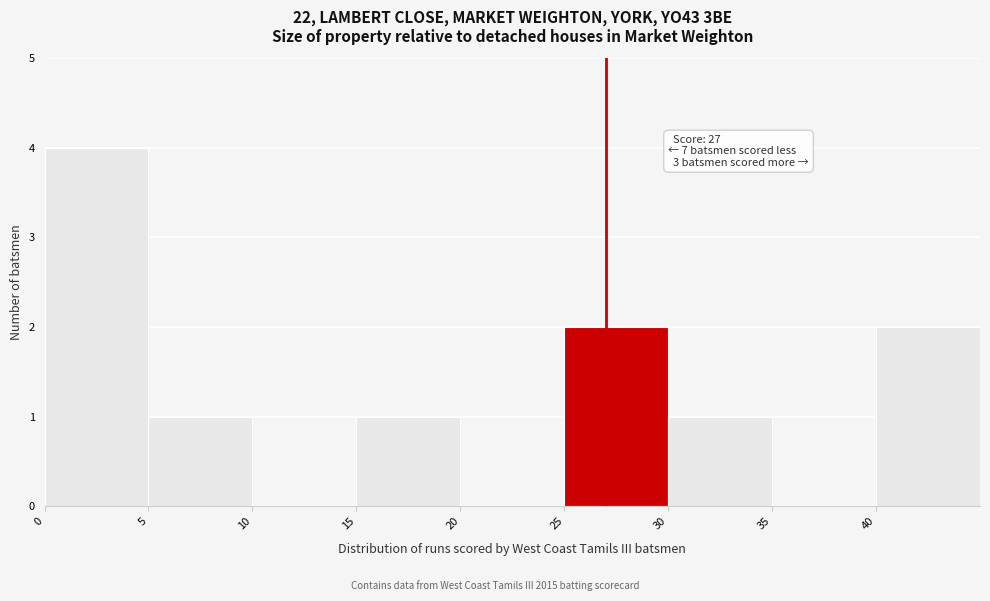

Which range on the x-axis has the tallest bar?

0 to 5